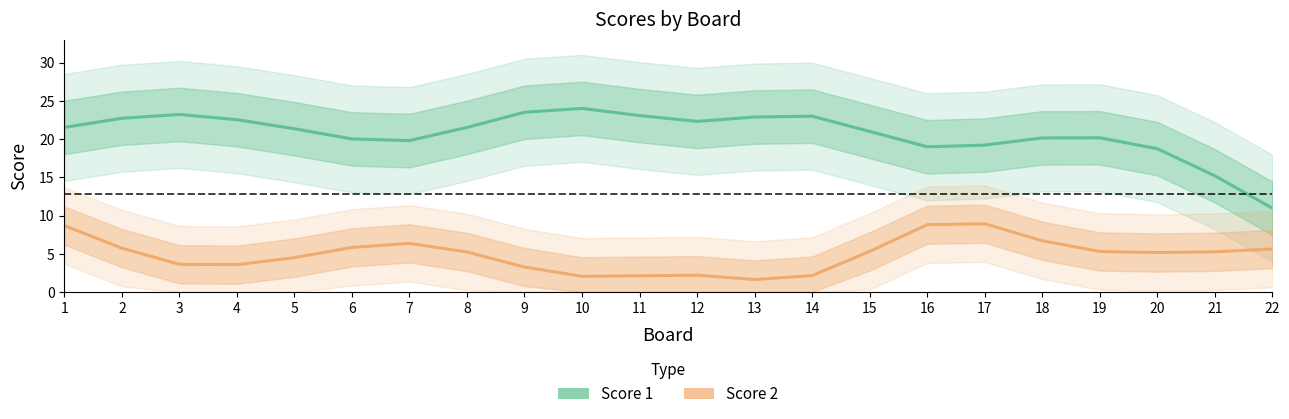

Which series has the largest range (max minus min)?

Score 1